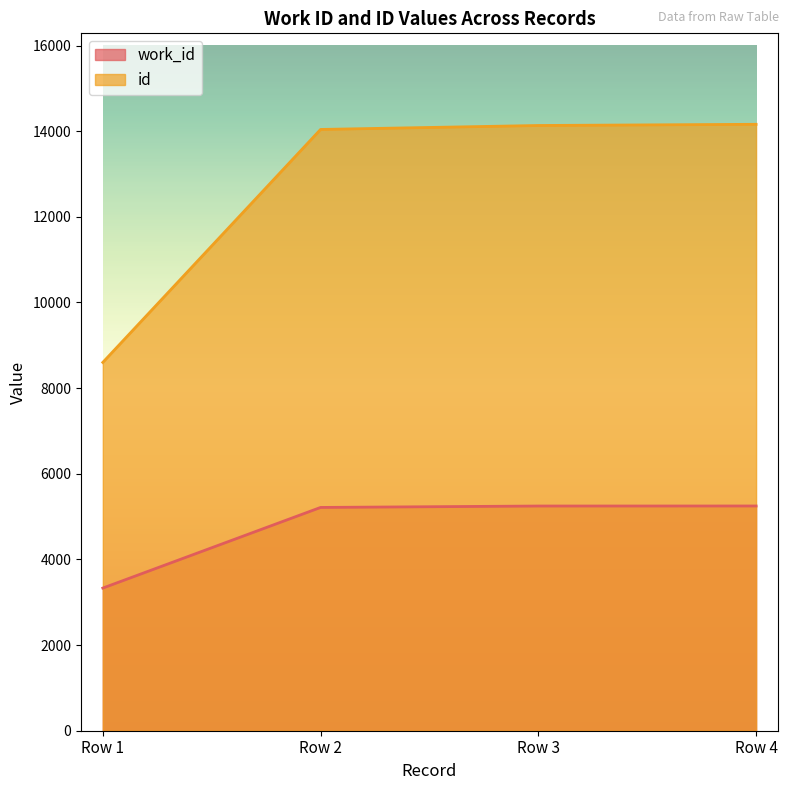

What is the spread (max minus min) of values at Row 1?

5270